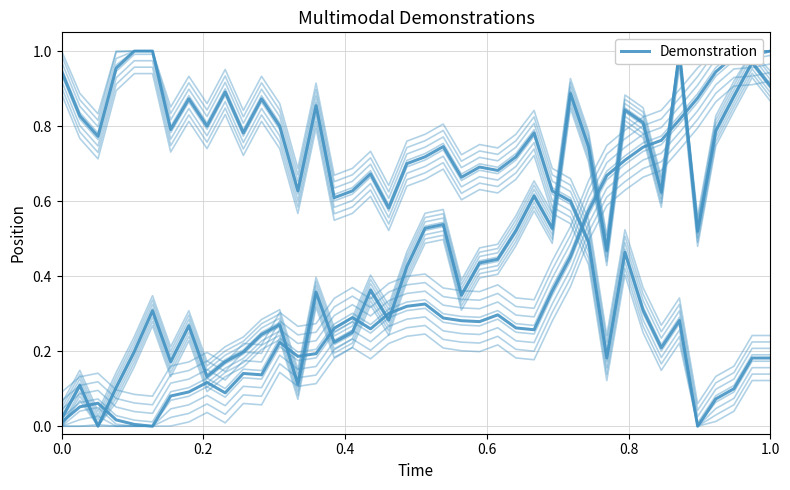

True or false: the data has more than 0 interior local peaks.

True